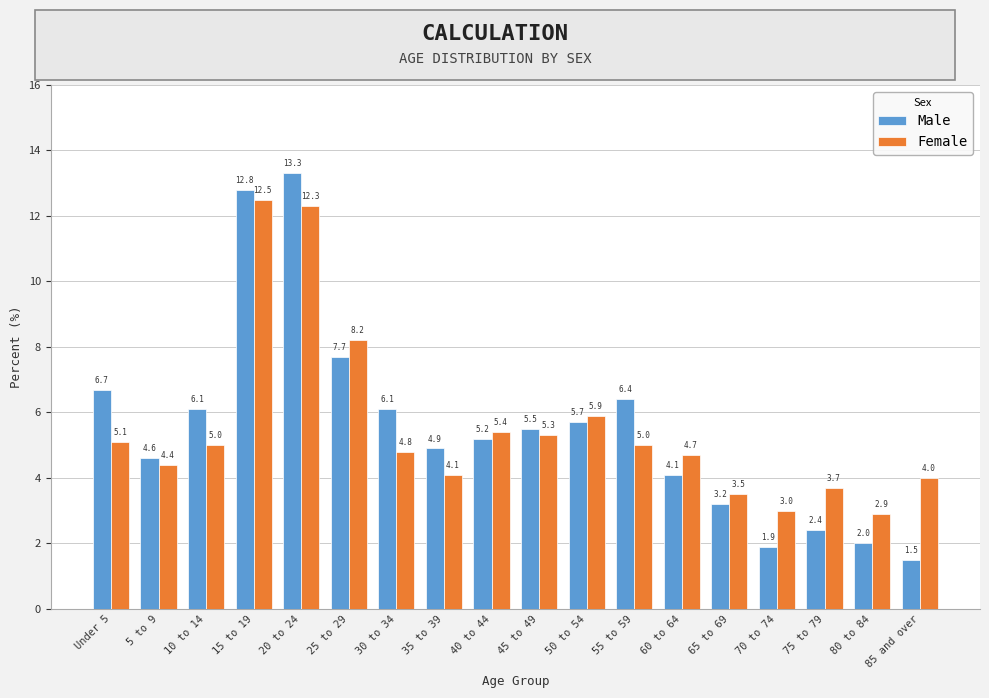

Is it true that Male equals 7.7 at 25 to 29?

True